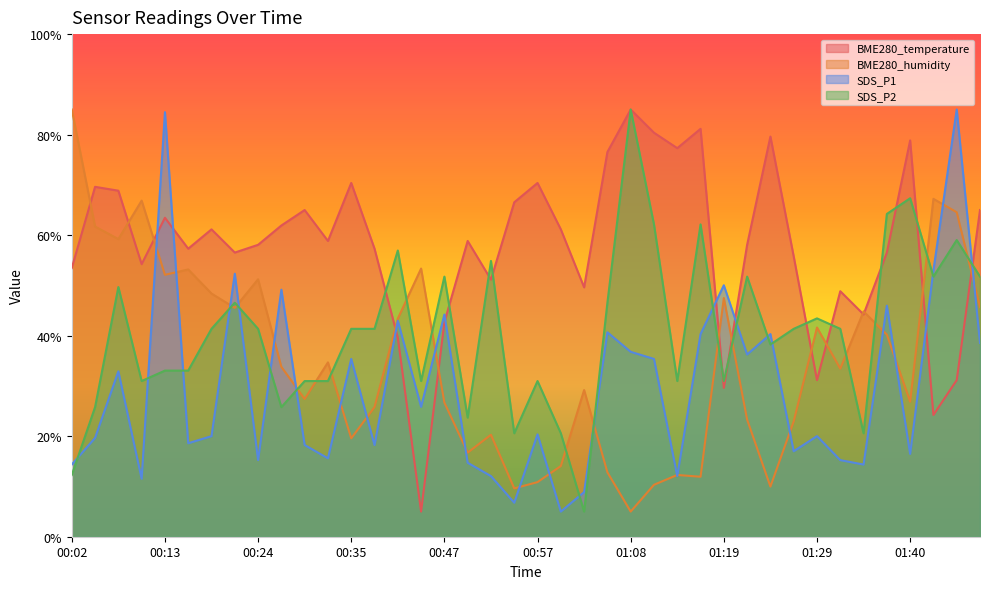

True or false: BME280_humidity has a value of 66.9 at 00:10.

True